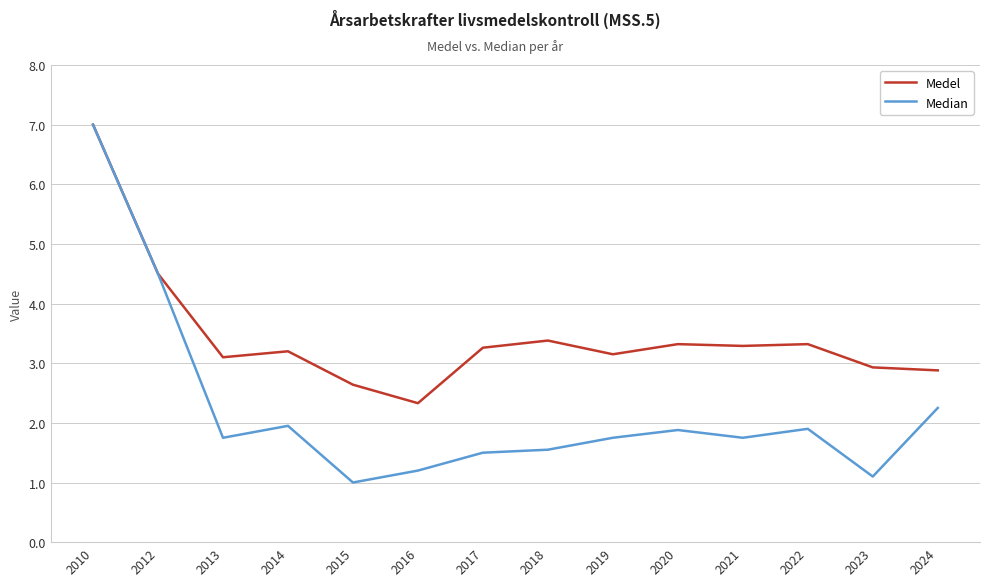

What is the maximum value for Medel?

7.0